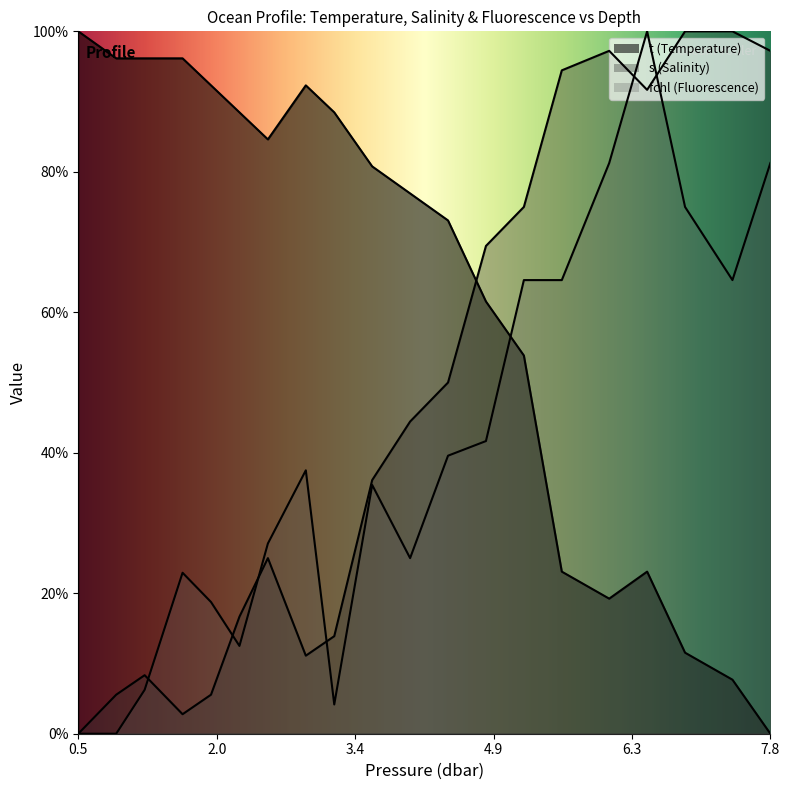

Reading right to left, transcribe all the data shown in this chart.

t: 0.0	7.7	11.5	23.1	19.2	23.1	53.8	61.5	73.1	76.9	80.8	88.5	92.3	84.6	88.5	92.3	96.2	96.2	96.2	100.0
s: 97.2	100.0	100.0	91.7	97.2	94.4	75.0	69.4	50.0	44.4	36.1	13.9	11.1	25.0	16.7	5.6	2.8	8.3	5.6	0.0
fchl: 81.2	64.6	75.0	100.0	81.2	64.6	64.6	41.7	39.6	25.0	35.4	4.2	37.5	27.1	12.5	18.8	22.9	6.2	0.0	0.0